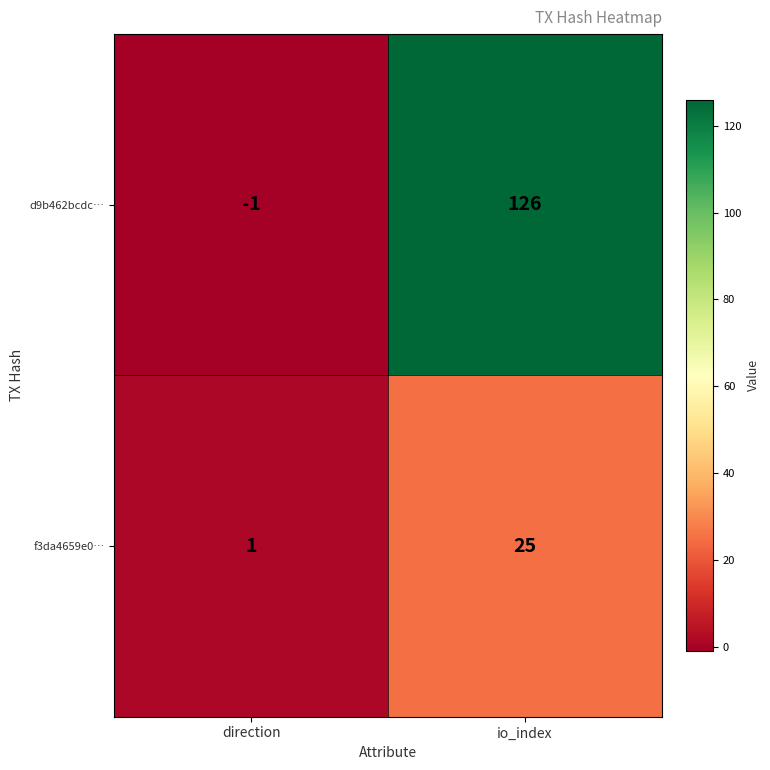

Which category has the lowest value in the d9b462bcdc… series?

direction